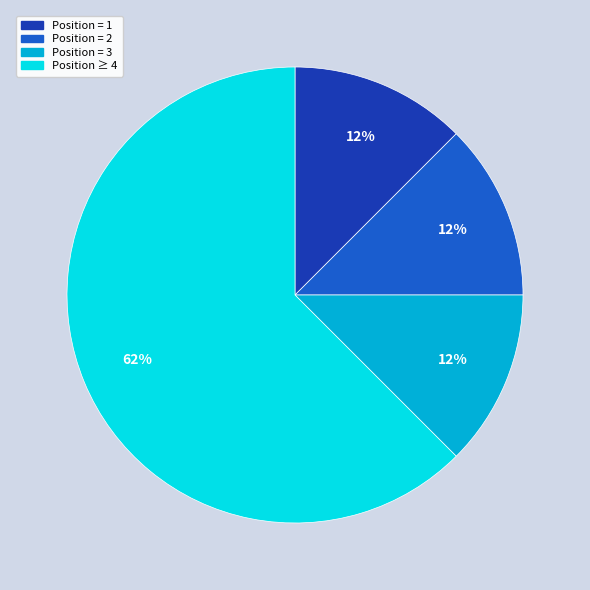

Is there a majority slice in this chart?

Yes